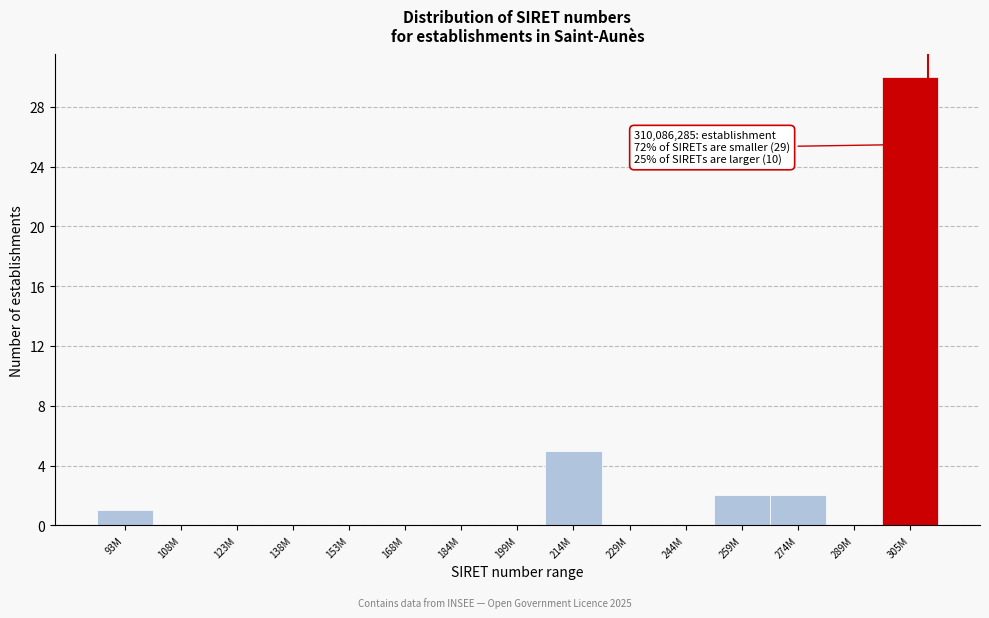

Reading left to right, extract all data points from this chart.

93M=1	108M=0	123M=0	138M=0	153M=0	168M=0	184M=0	199M=0	214M=5	229M=0	244M=0	259M=2	274M=2	289M=0	305M=30